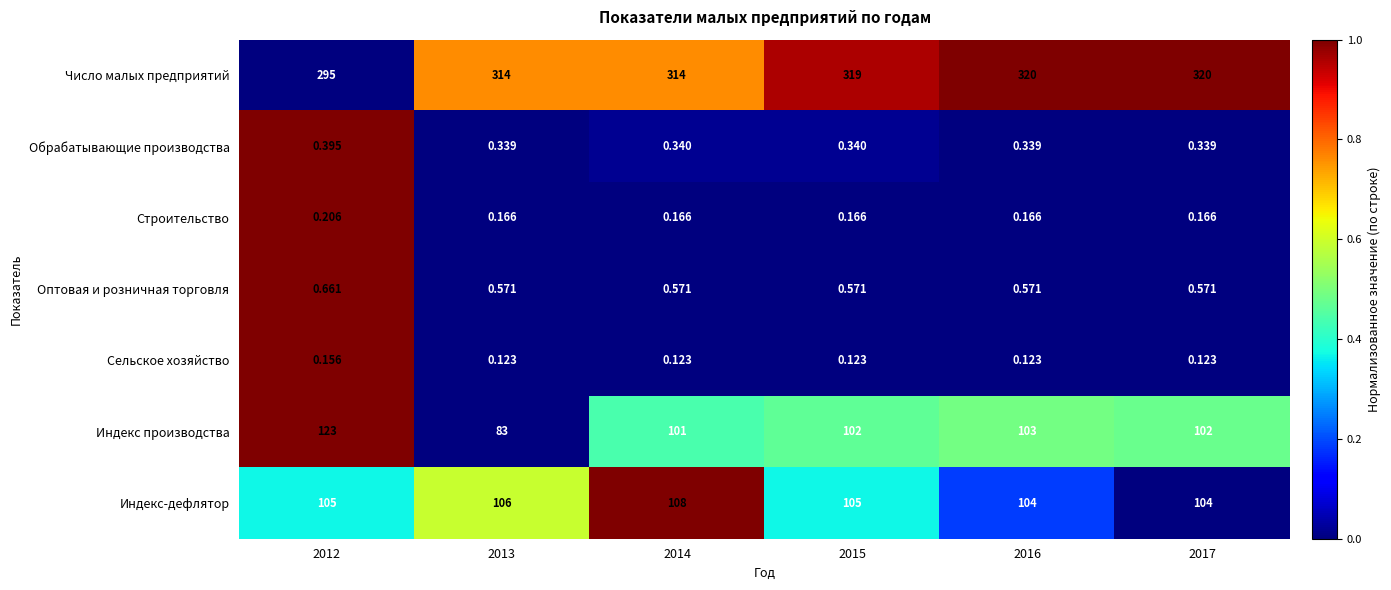

Which series has the largest total across all categories?

Число малых предприятий